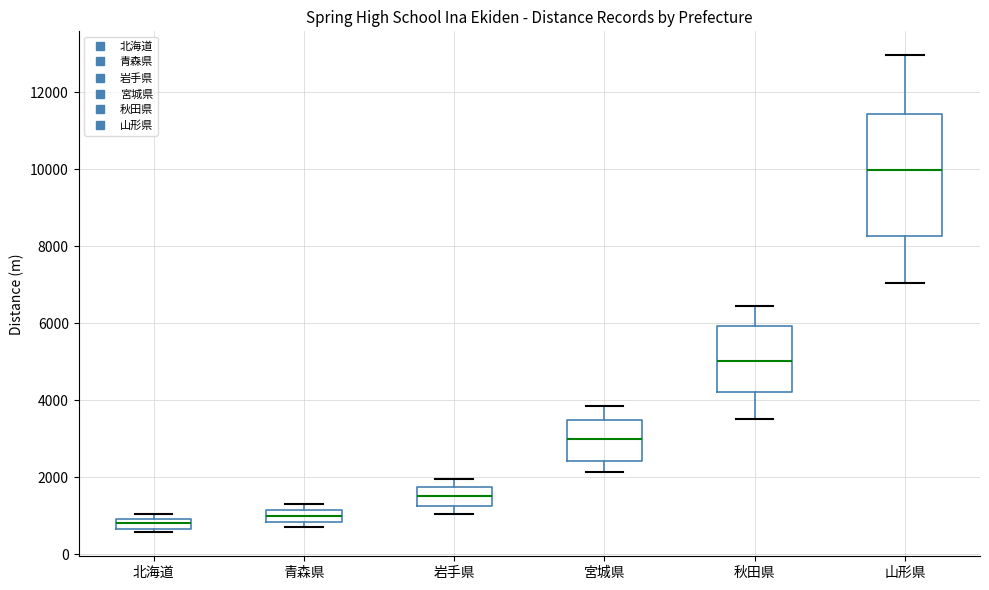

Which box has the highest median line?

山形県